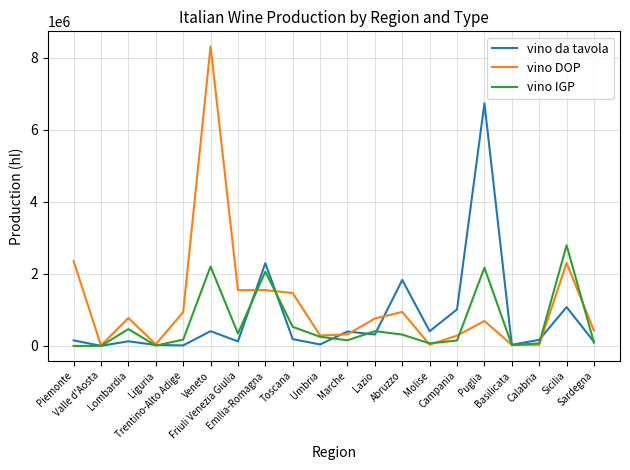

The vino IGP series shows 0 at Piemonte. True or false?

True